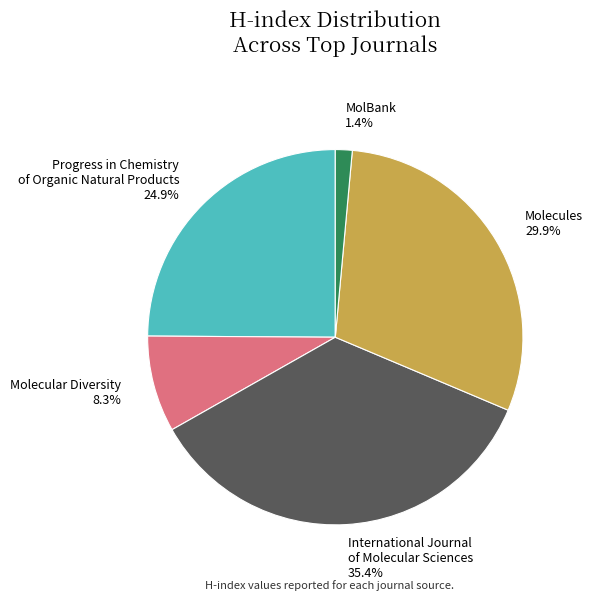

Is the sum of Molecular Diversity 8.3% and MolBank 1.4% greater than half?

No